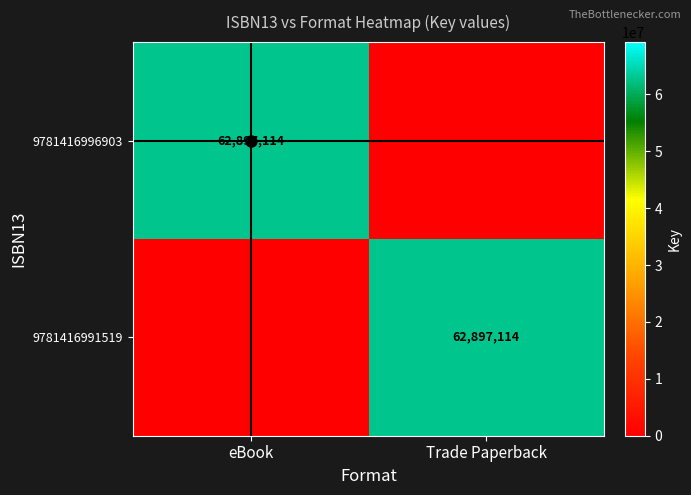

The 9781416991519 series shows 100235667 at Trade Paperback. True or false?

False